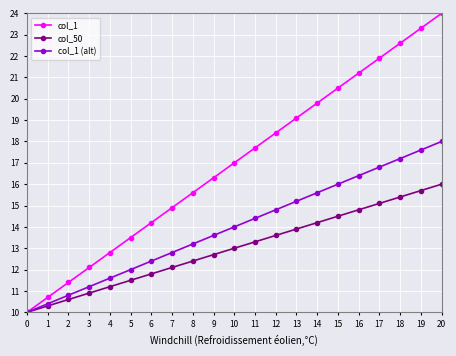

What is the approximate value of col_1 at 2?

11.4